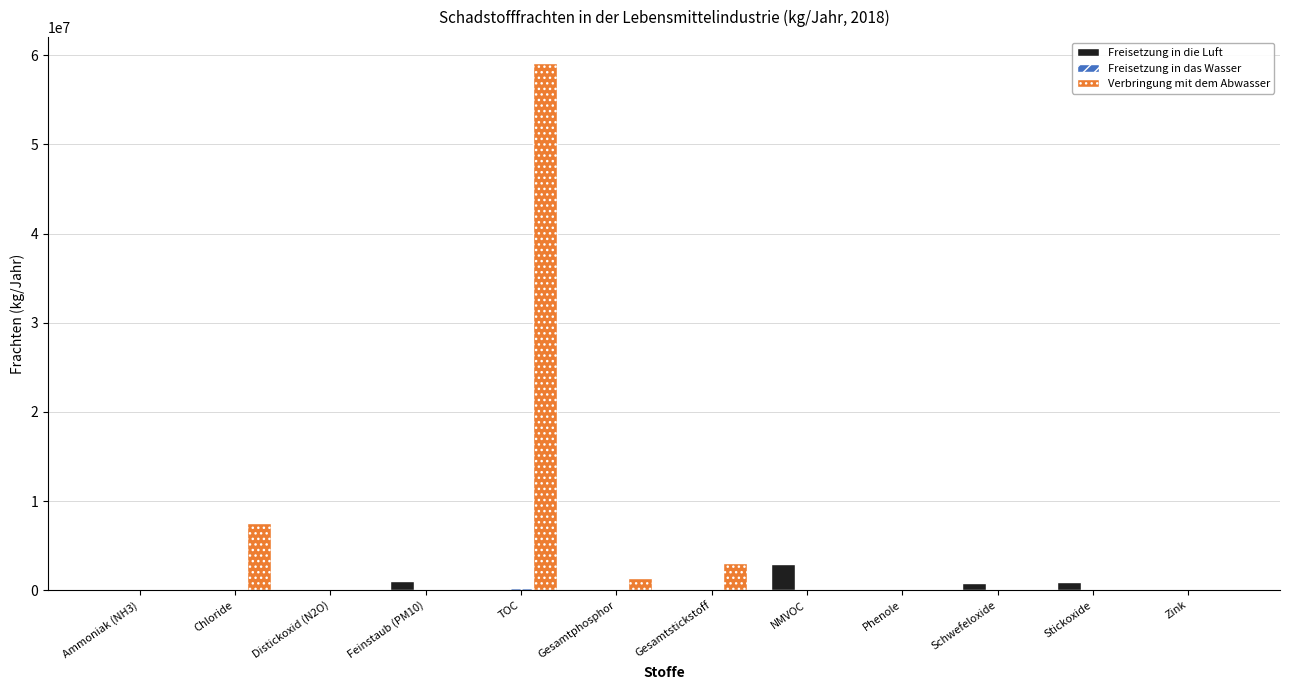

What is the total value across all series at Chloride?

7590000